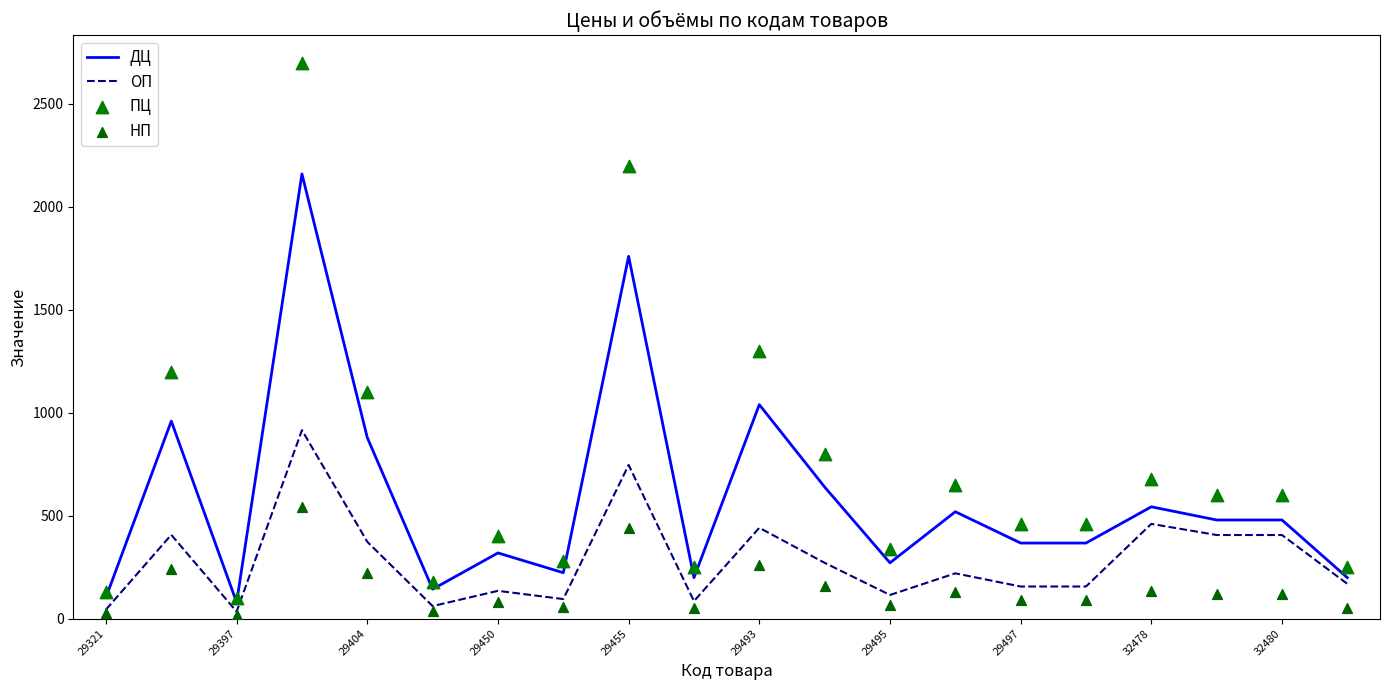

Which series reaches the minimum Y coordinate?

НП